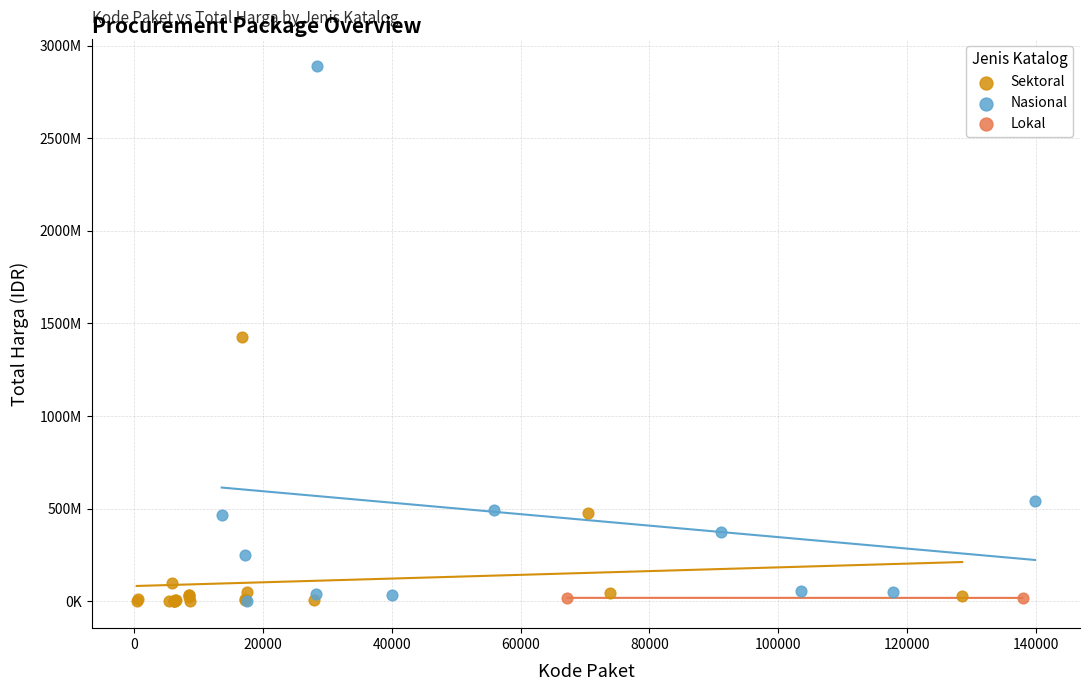

Which series has the largest Y range (max minus min)?

Nasional